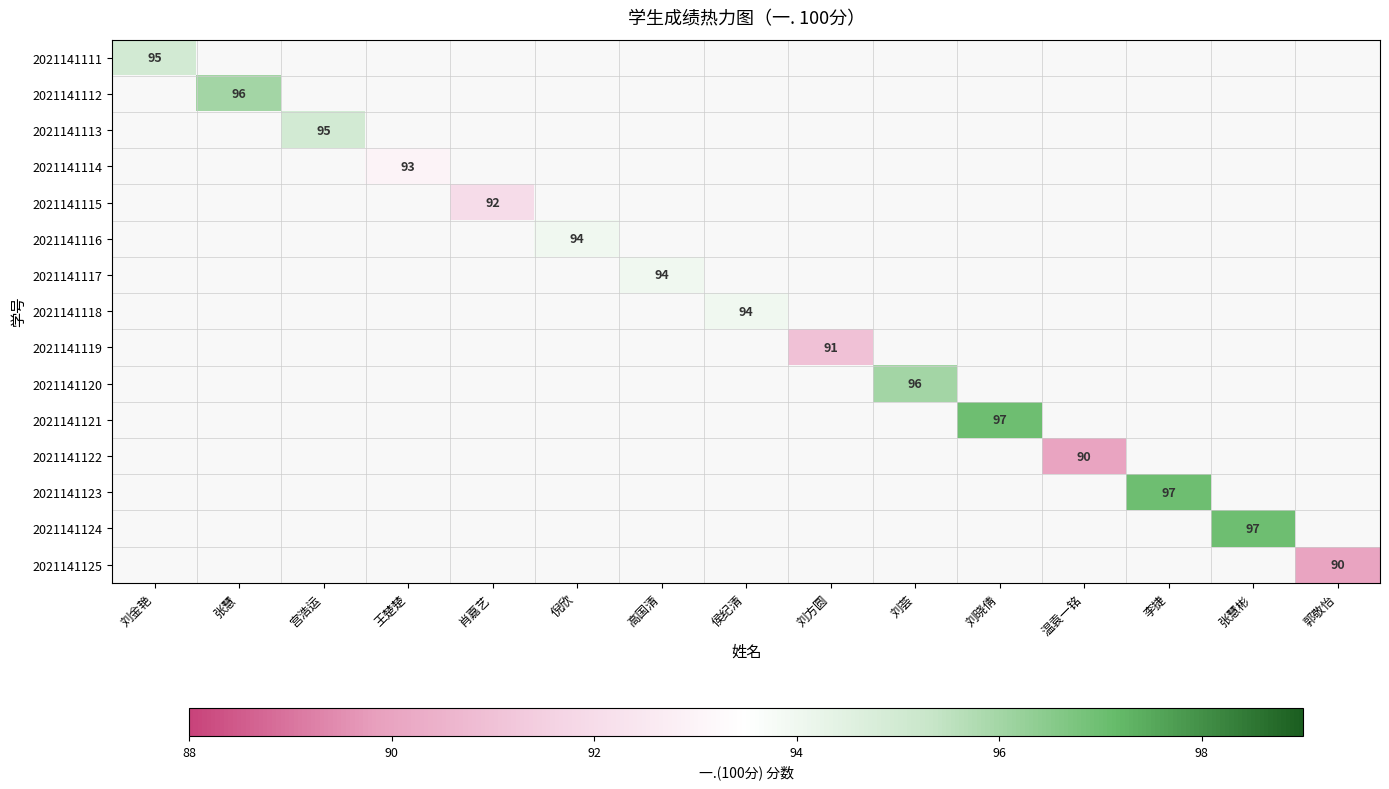

Which series has the largest range (max minus min)?

2021141111